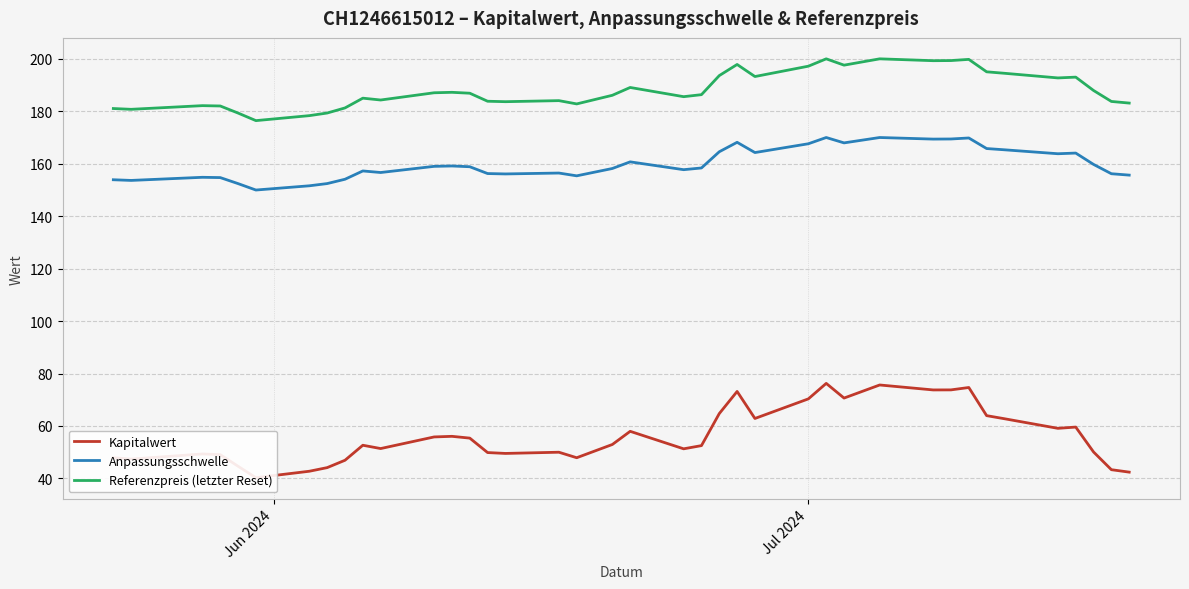

Is this an area chart (filled region under the line)?

No